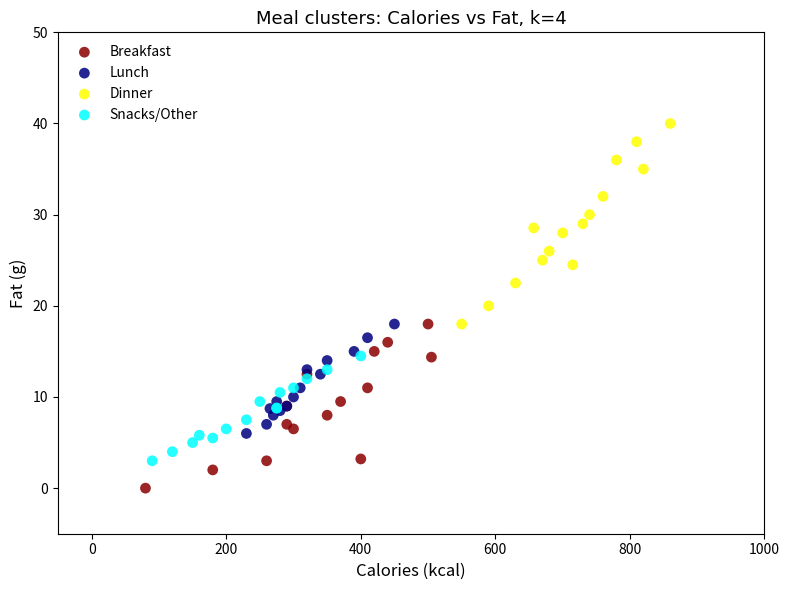

Which series reaches the maximum Y coordinate?

Dinner